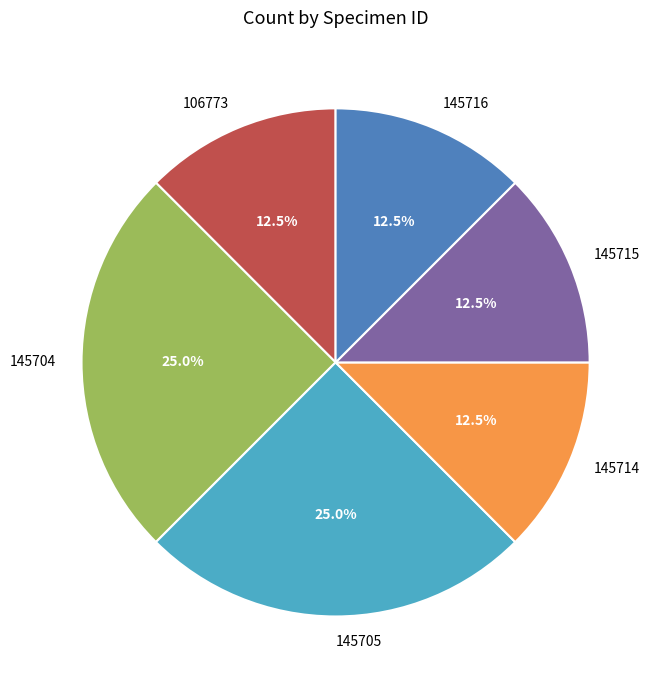

To the nearest percent, what portion does 145704 represent?

25%